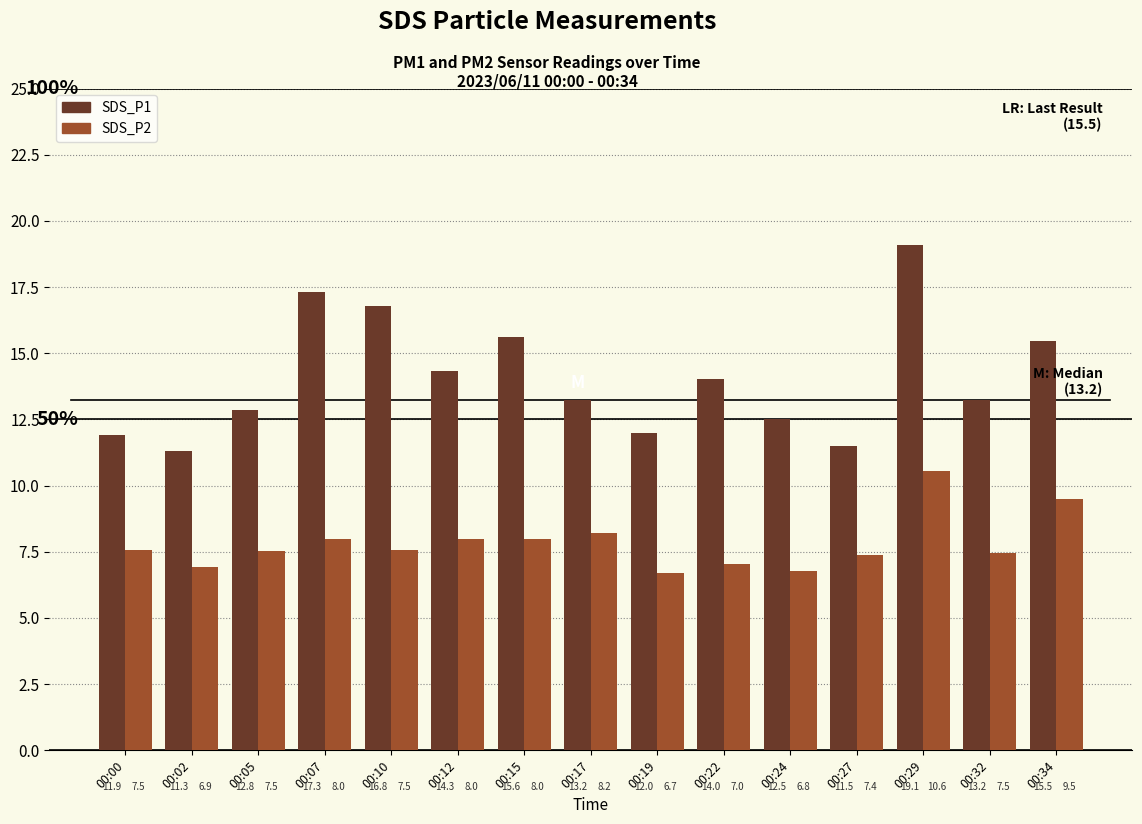

The value of SDS_P2 at 00:24 is 1.5. True or false?

False